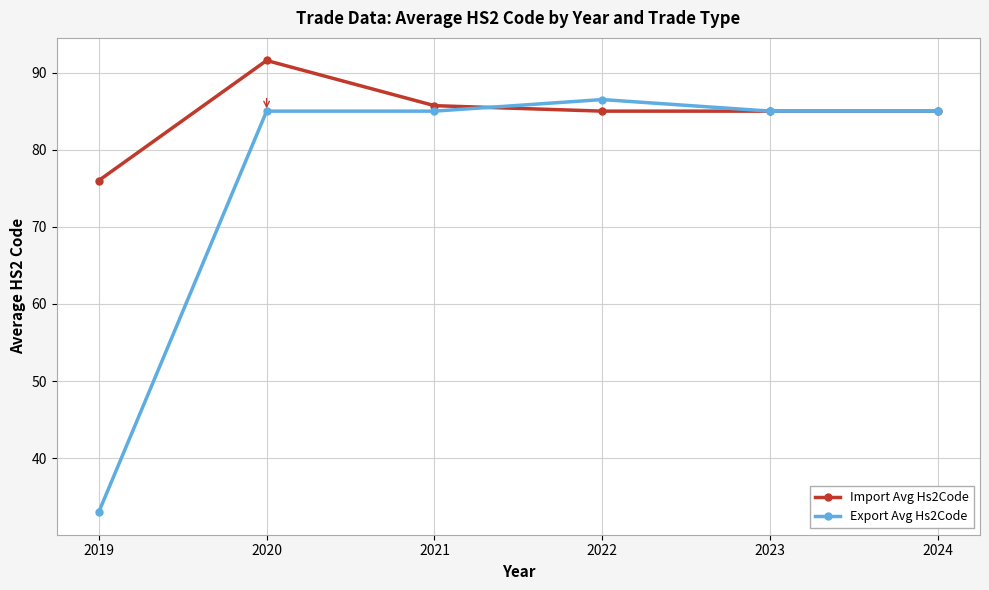

What is the greatest value displayed?

91.6